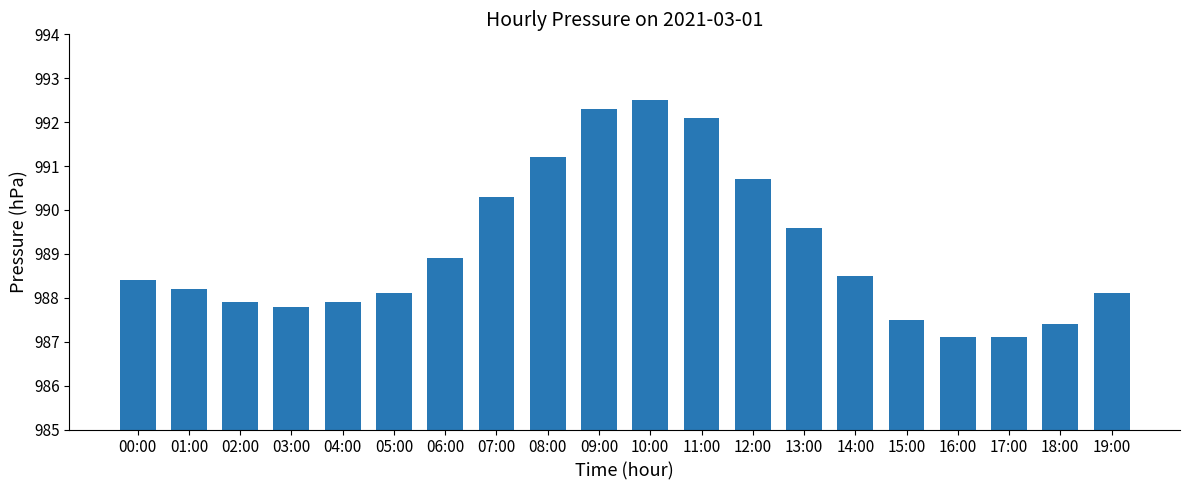

What is the difference between the maximum and minimum values?

5.4